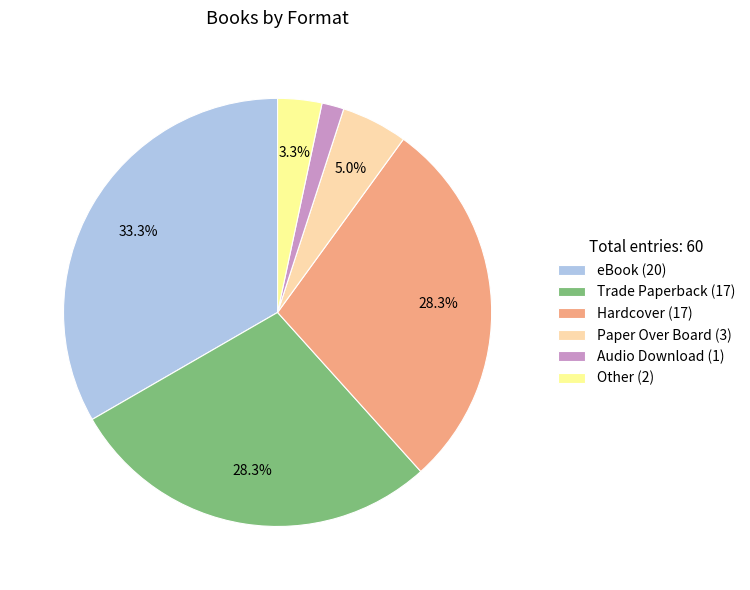

Between eBook (20) and Other (2), which is larger?

eBook (20)